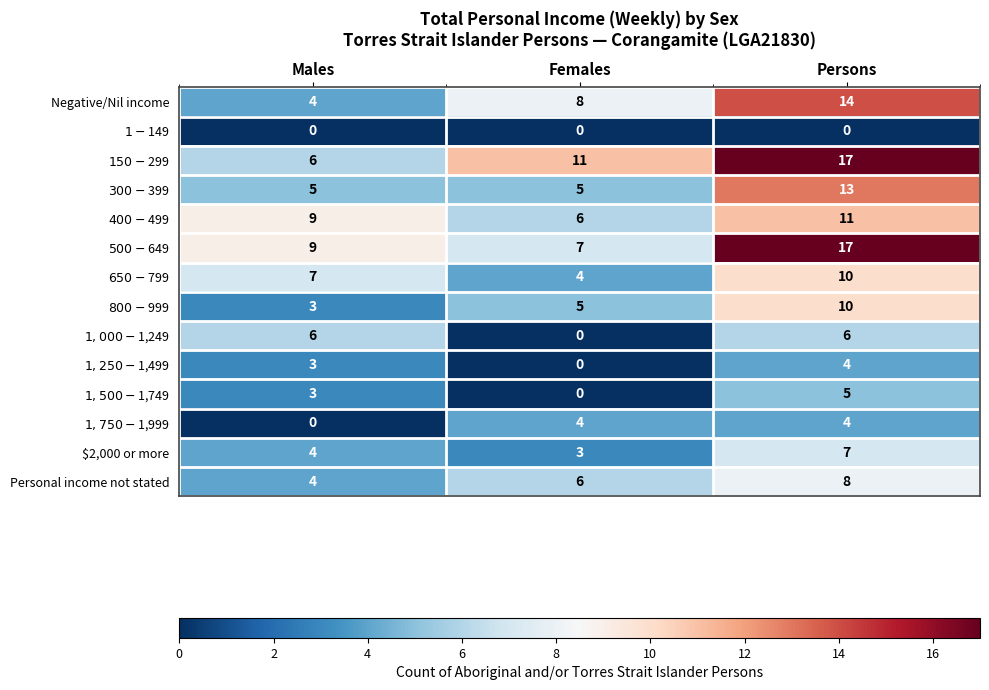

What is the highest value of the $2,000 or more series?

7